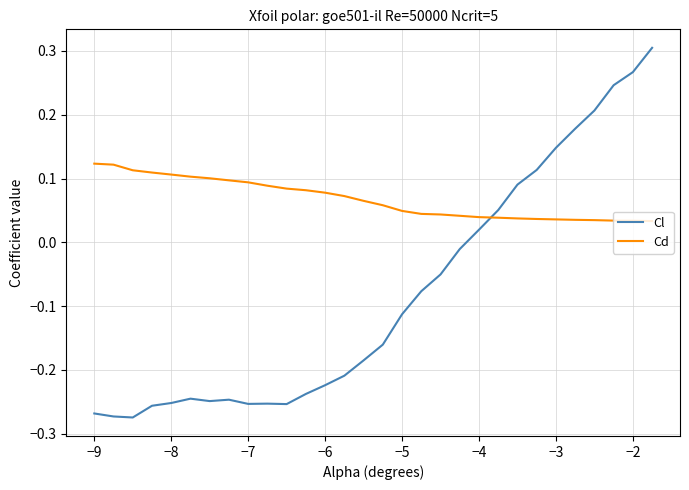

In Cl, how many points are lower than both neighbors (excluding endpoints)?

4